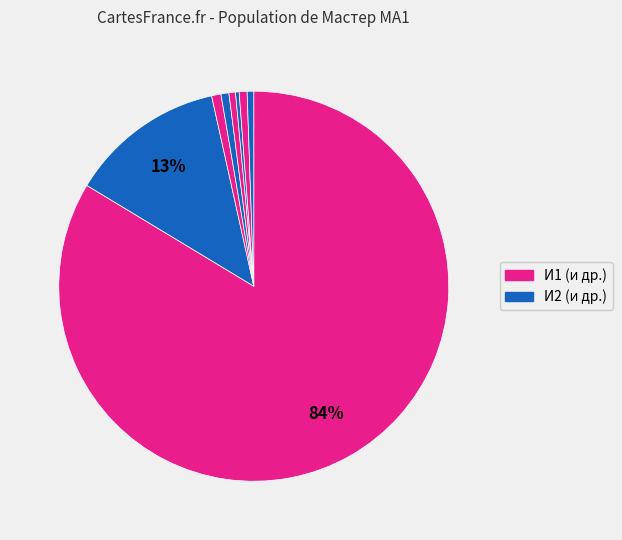

To the nearest percent, what is the difference between the largest and smallest slice percentages?

83%